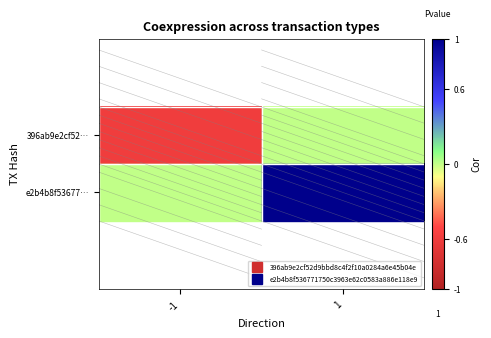

What is the spread (max minus min) of values at 1?

1.0